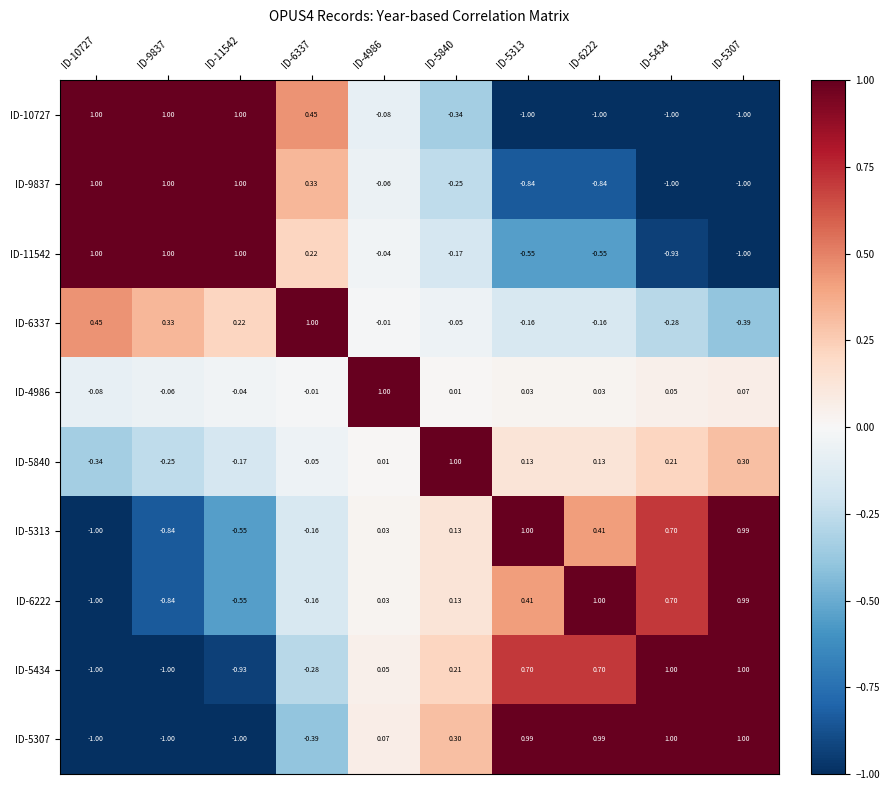

What is the maximum value shown in the chart?

1.0